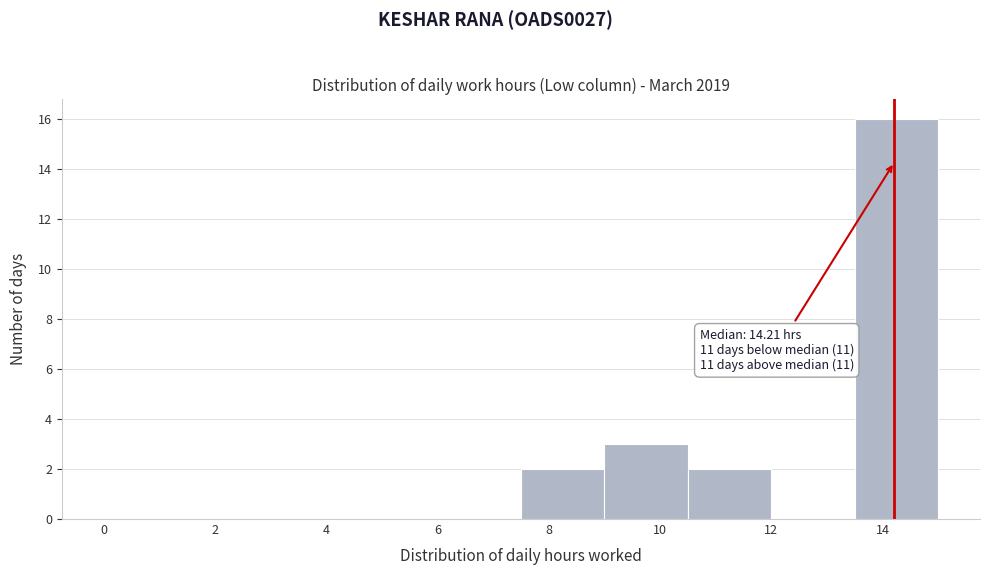

Which range on the x-axis has the tallest bar?

13.5 to 15.0